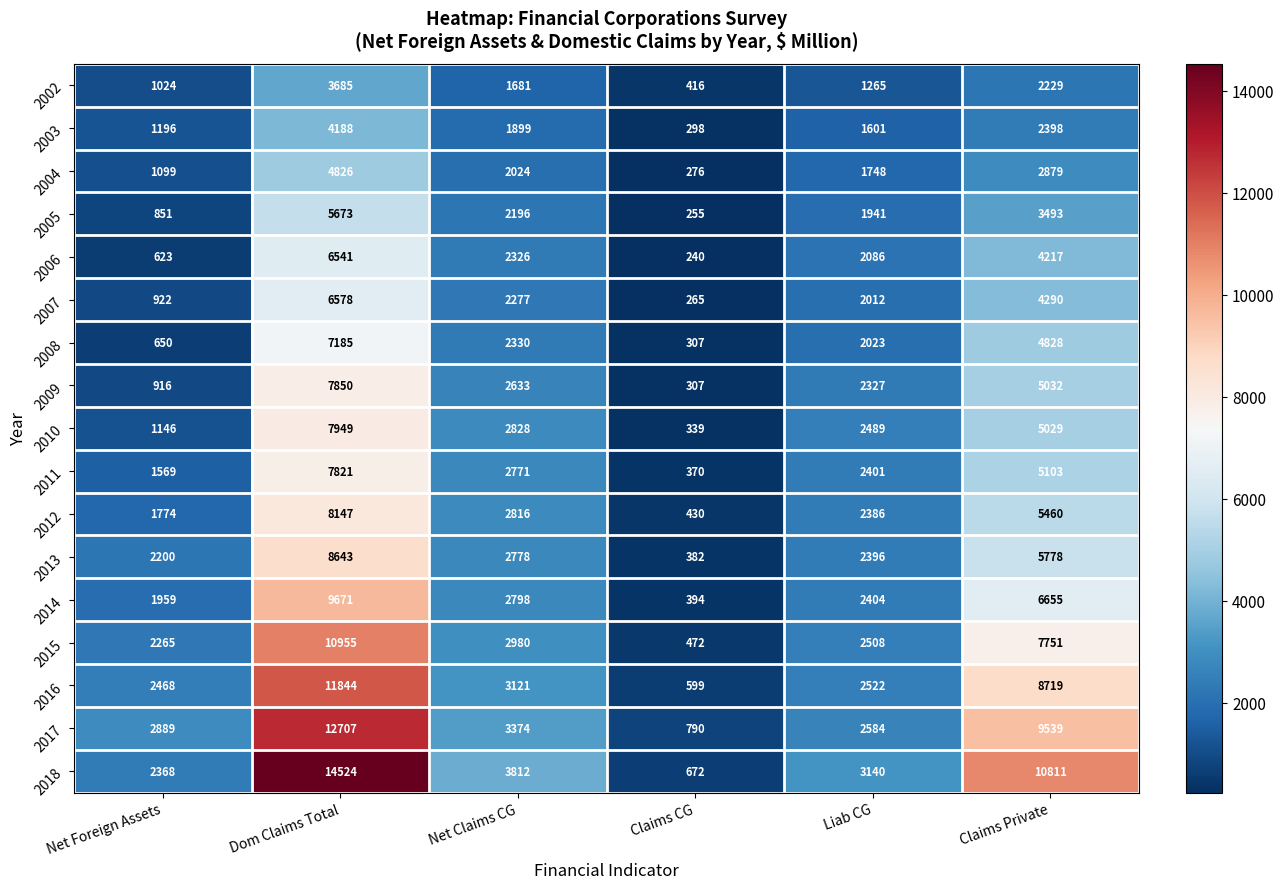

The value of 2012 at Liab CG is 2386. True or false?

True